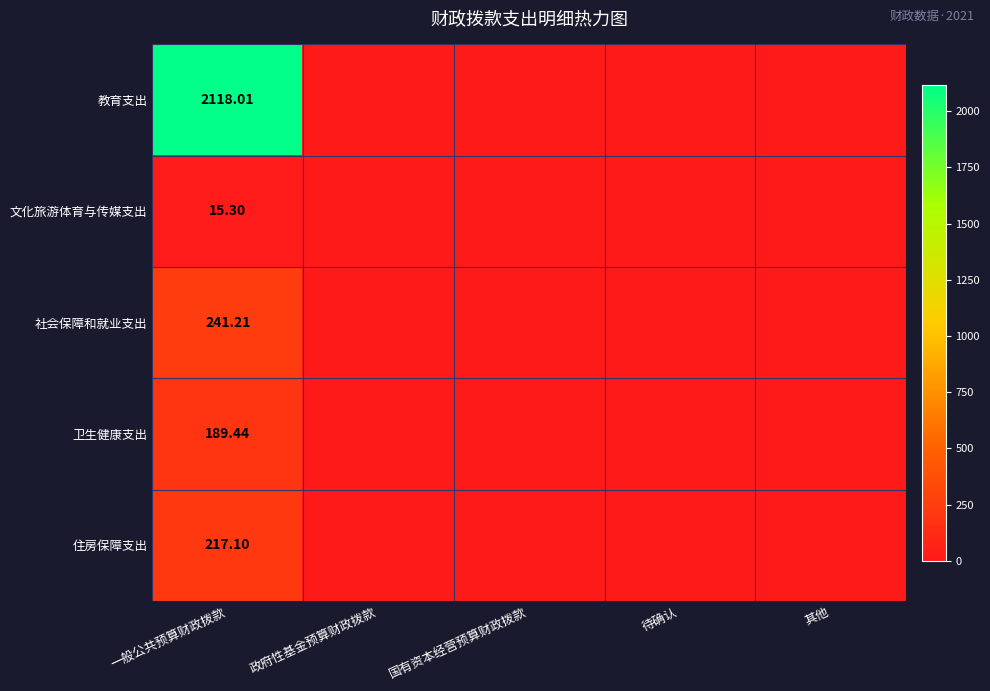

Between 政府性基金预算财政拨款 and 待确认, which series saw the biggest shift?

教育支出